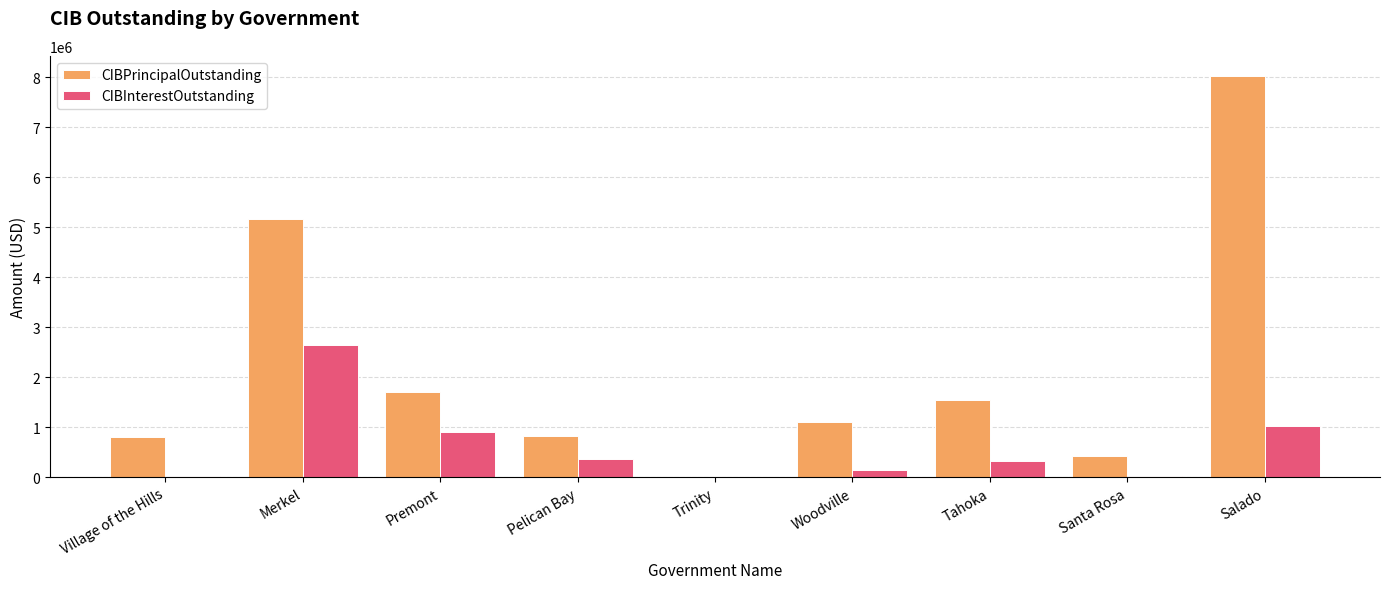

How many groups of bars are there?

9